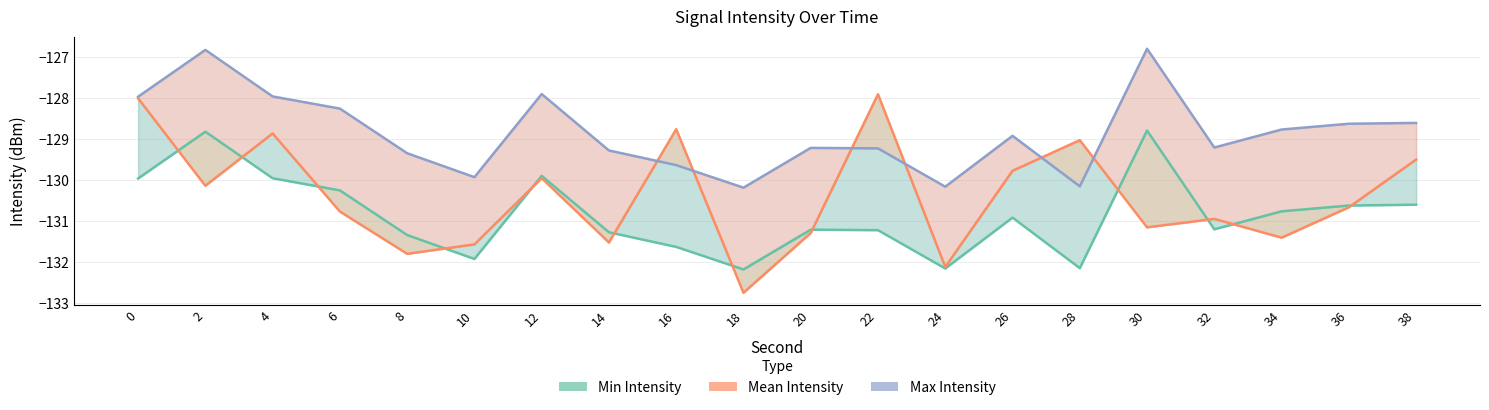

Does the chart display data point markers on the line(s)?

No